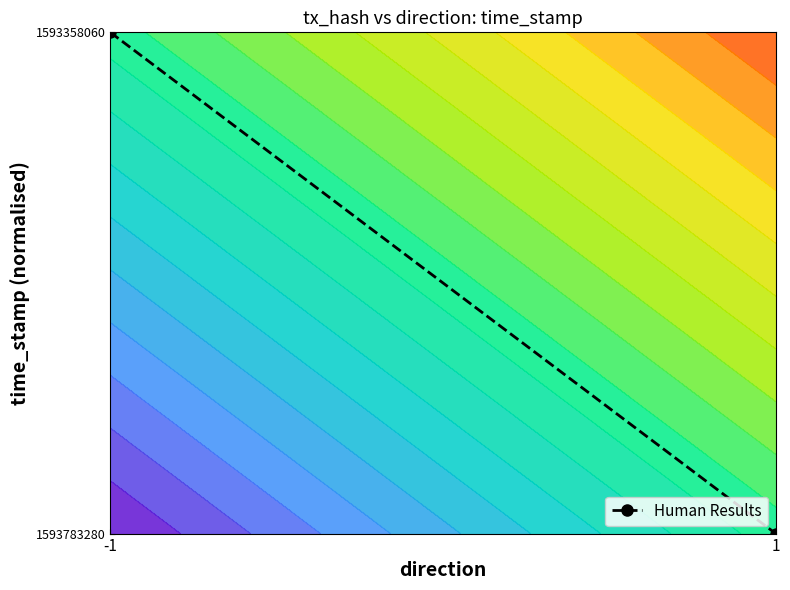

Reading left to right, list all the values displayed in this chart.

-1=1	1=0